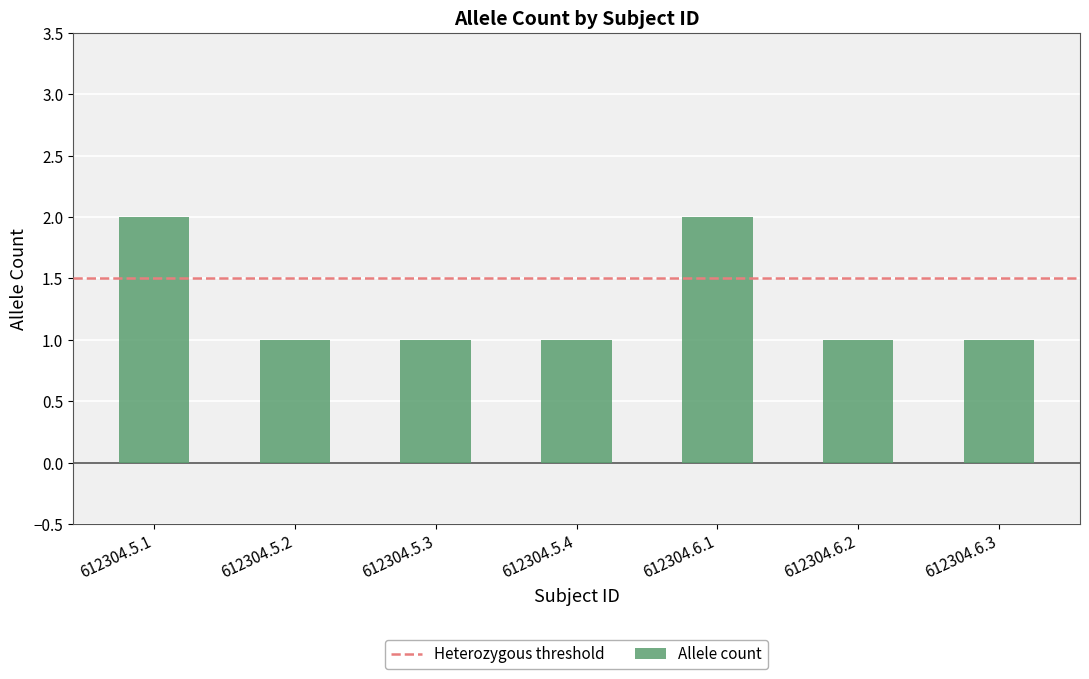

True or false: the data shows 1 at 612304.5.2.

True